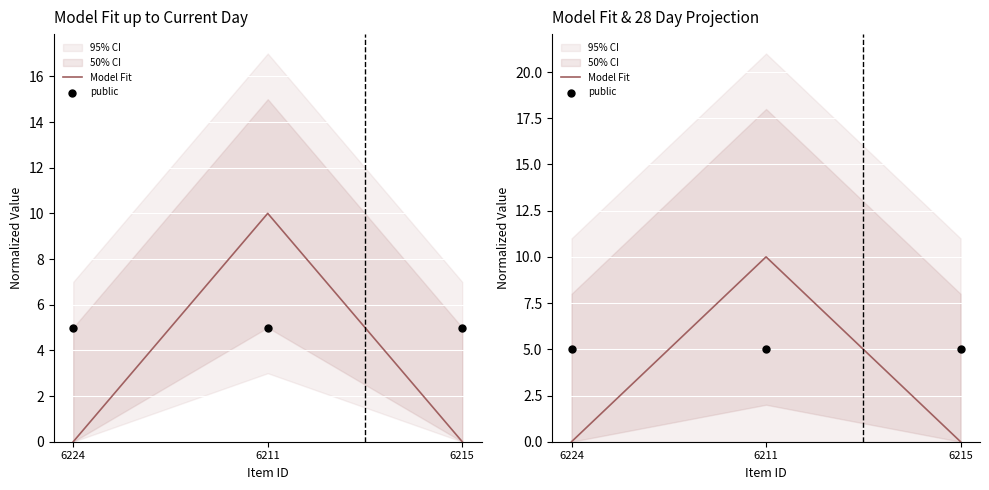

At which category is the sum across all series the highest?

6211